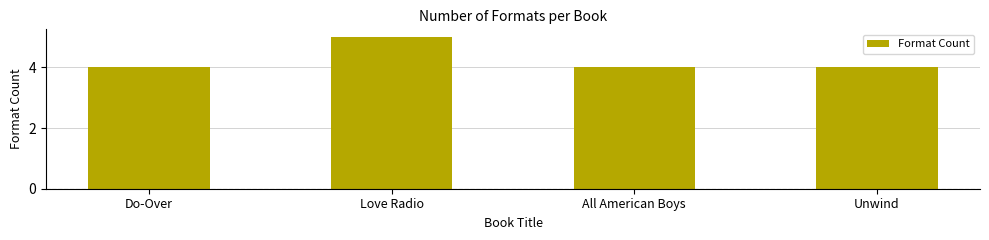

What is the average value?

4